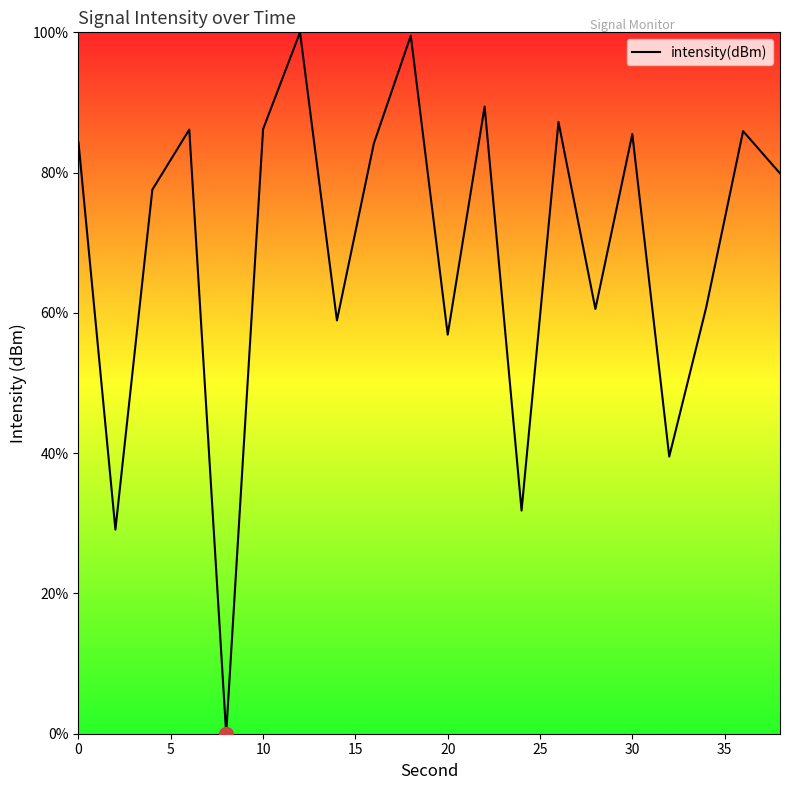

What is the greatest value displayed?

100.0